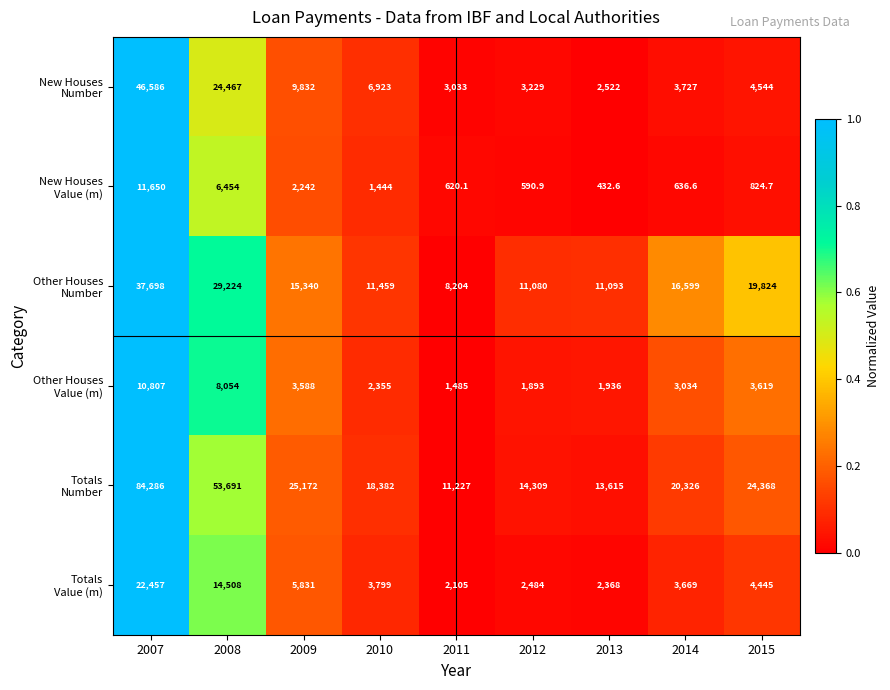

What is the difference between the highest and lowest values at 2008?

47237.0